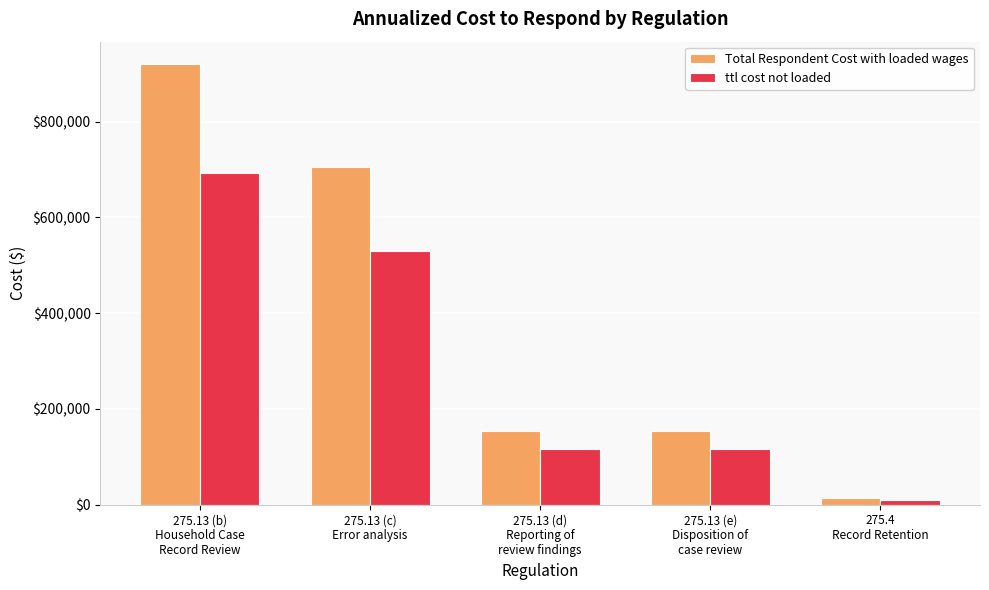

The value of ttl cost not loaded at 275.13 (e)
Disposition of
case review is 56966.5. True or false?

False